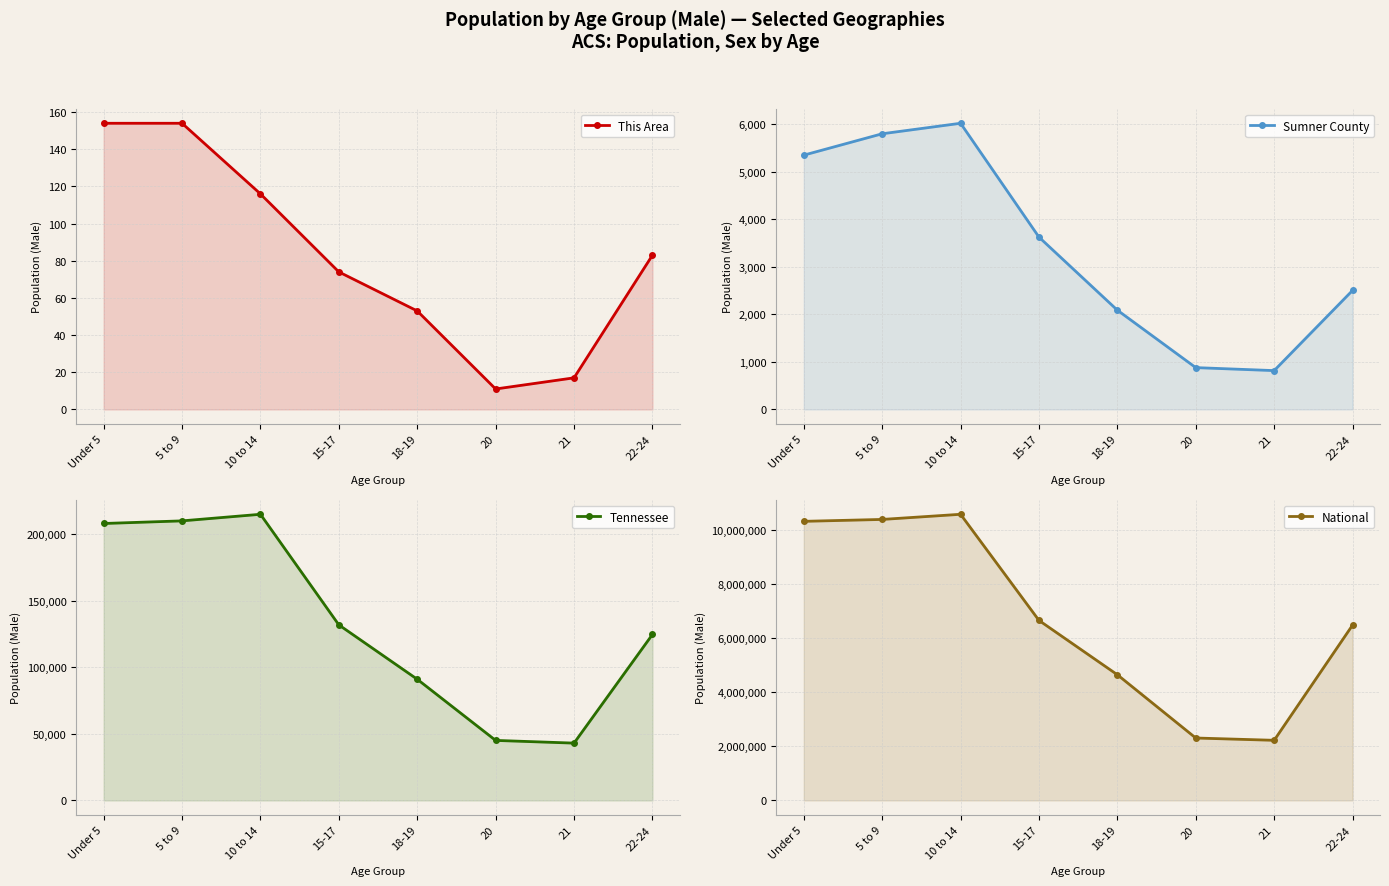

What is the label of the 7th point from the right?

5 to 9